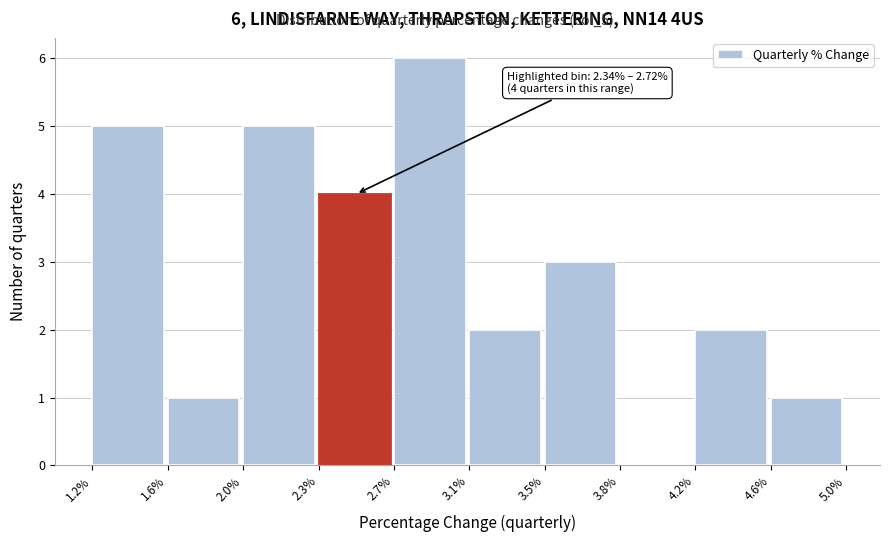

Reading left to right, extract all data points from this chart.

1.2%=5	1.6%=1	2.0%=5	2.3%=4	2.7%=6	3.1%=2	3.5%=3	3.8%=0	4.2%=2	4.6%=1